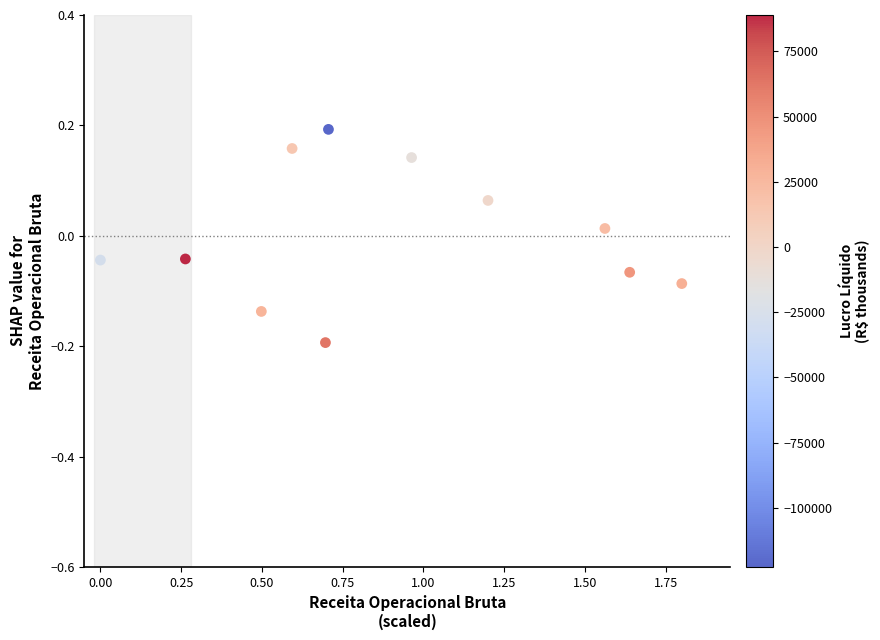

What is the range of X values (max minus min)?

1.8